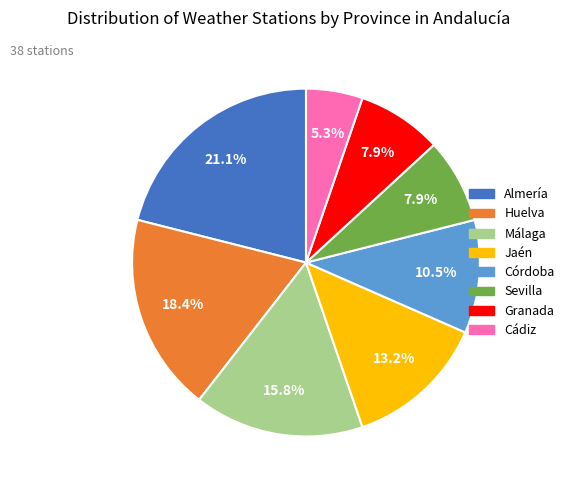

Does any single category account for the majority?

No